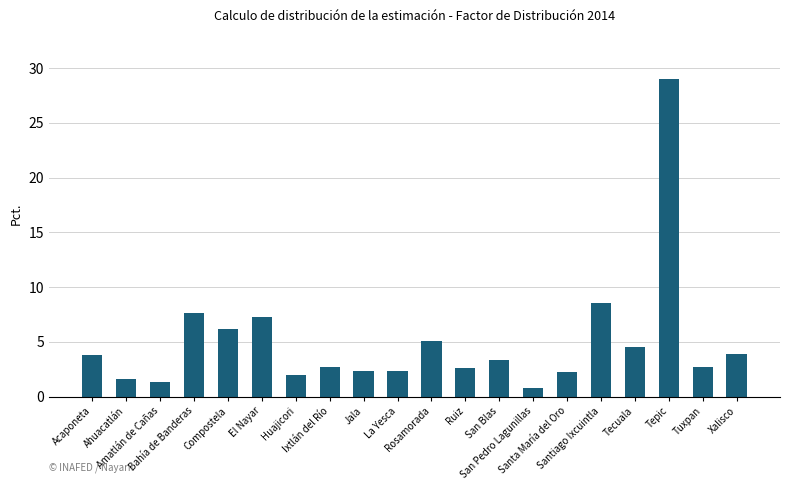

What is the value of the 18th bar from the left?

29.0